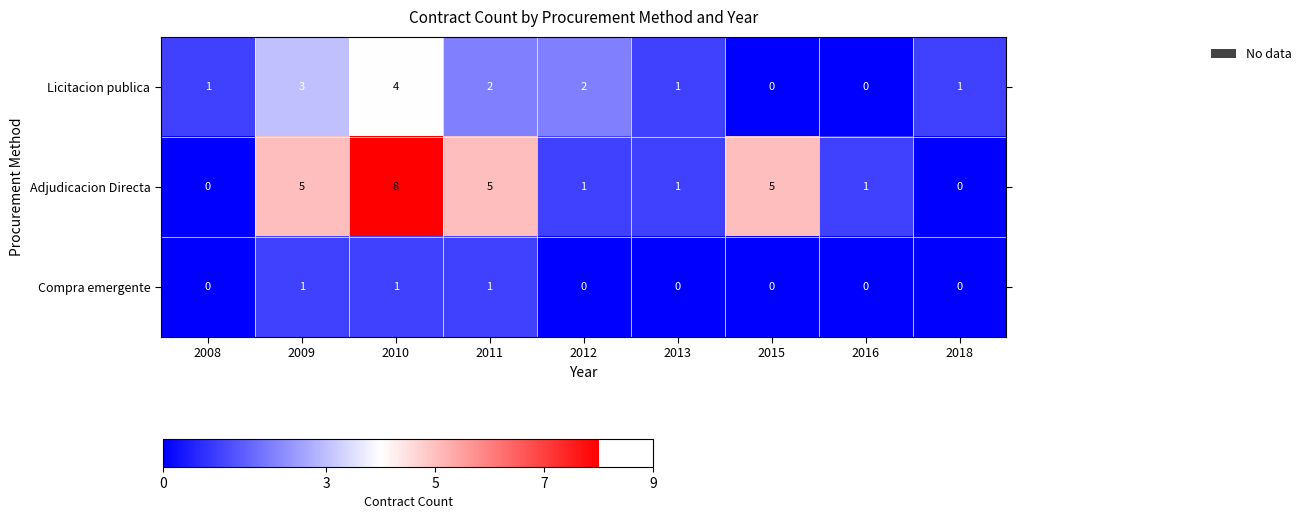

What is the spread (max minus min) of values at 2018?

1